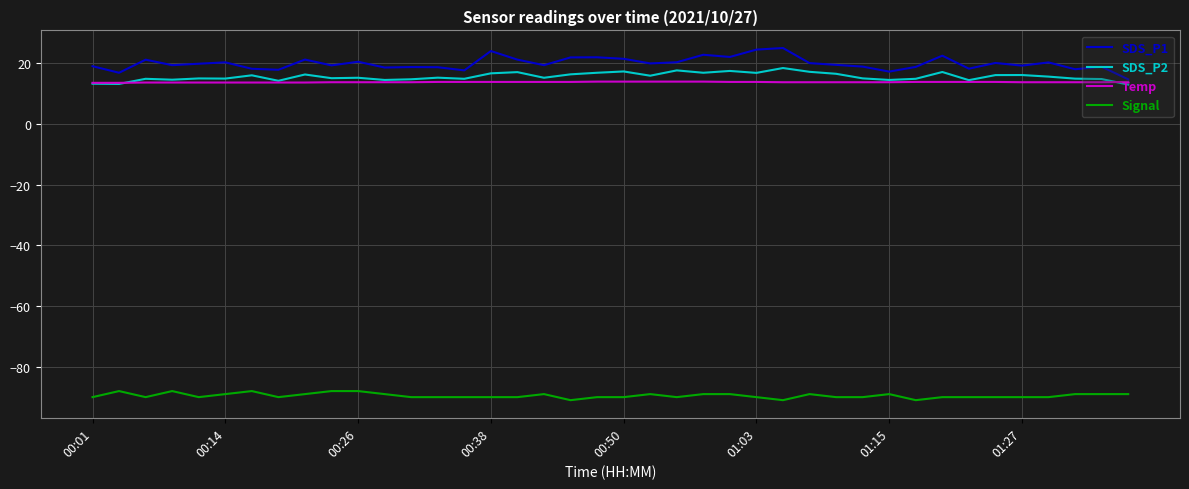

What is the average value of the Temp series?

13.8